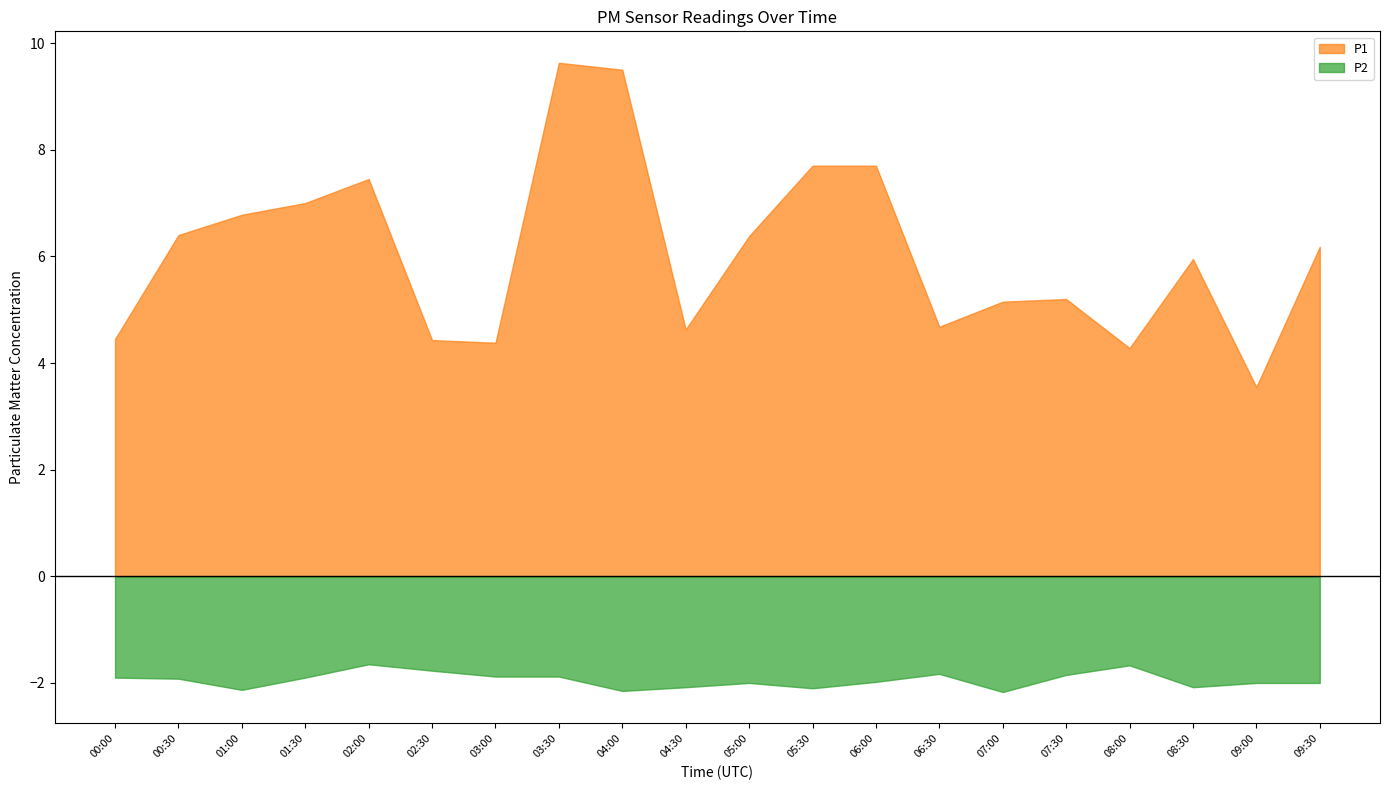

True or false: P2 and P1 cross at least once.

False